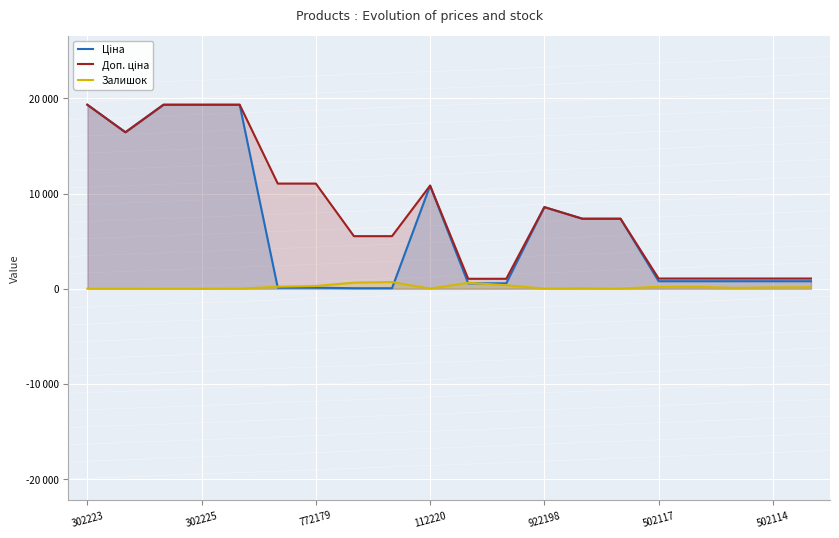

What is the spread (max minus min) of values at 16?

874.6